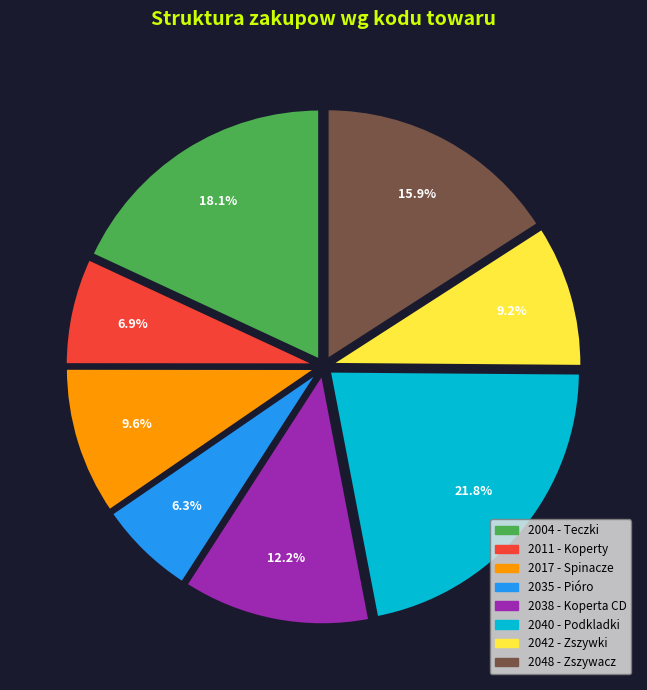

What is the smallest slice in the pie chart?

2035